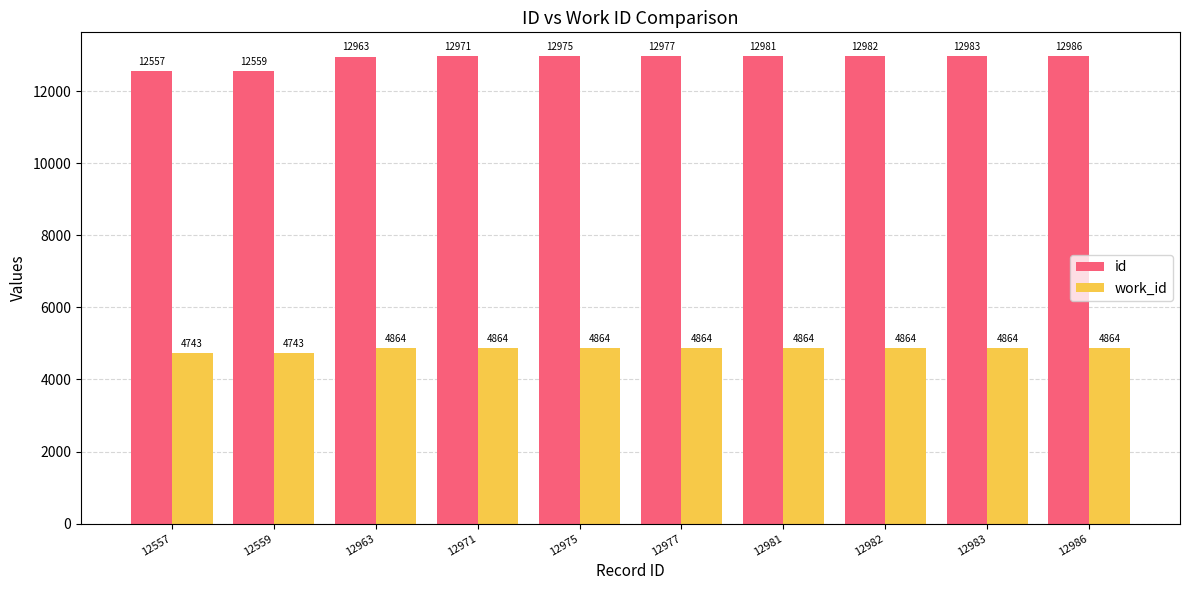

Read the work_id value at 12981.

4864